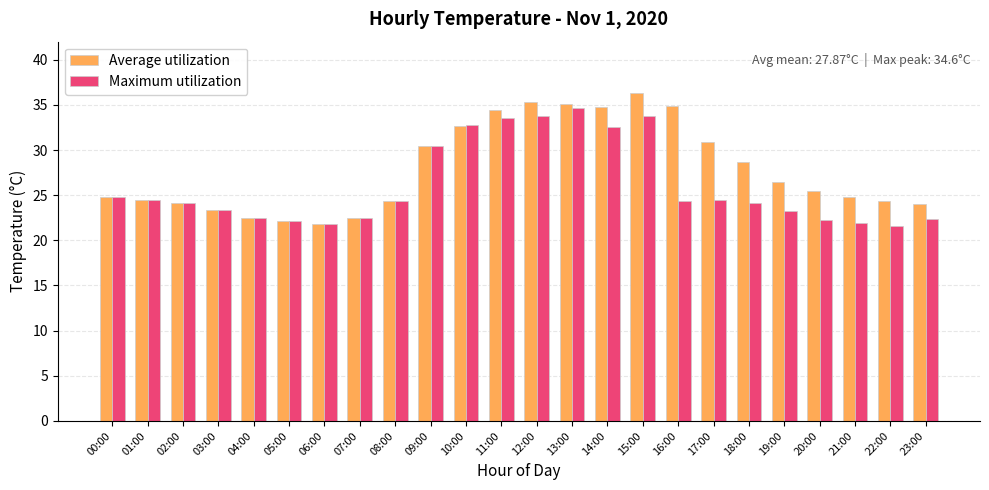

List the series in order of their overall mean, lowest first.

Maximum utilization, Average utilization